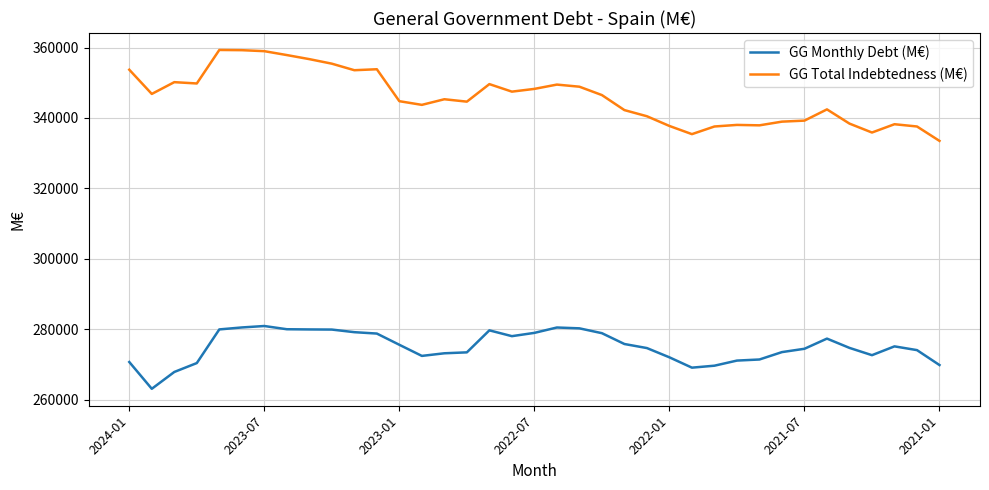

What is the maximum value shown in the chart?

359322.1